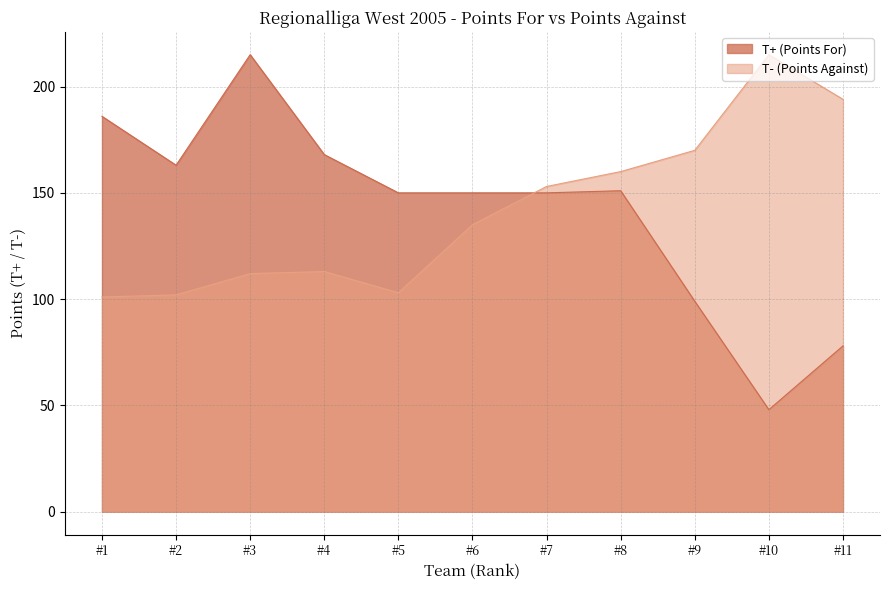

What are all the series names shown in the legend?

T+ (Points For), T- (Points Against)